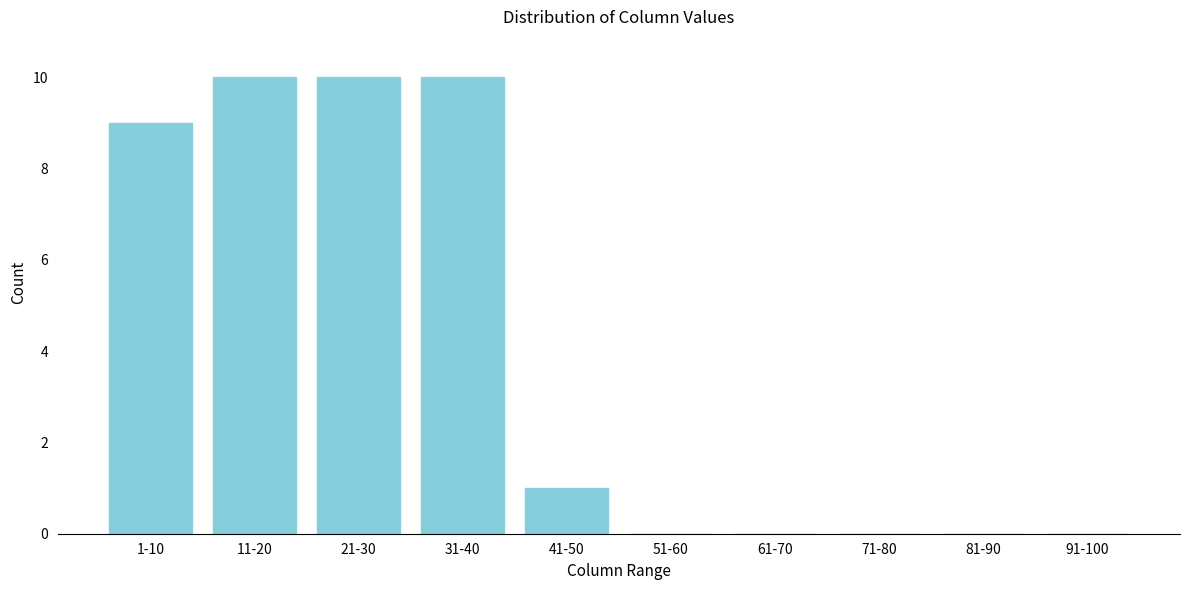

Reading left to right, what are all the values shown in this chart?

1-10=9	11-20=10	21-30=10	31-40=10	41-50=1	51-60=0	61-70=0	71-80=0	81-90=0	91-100=0